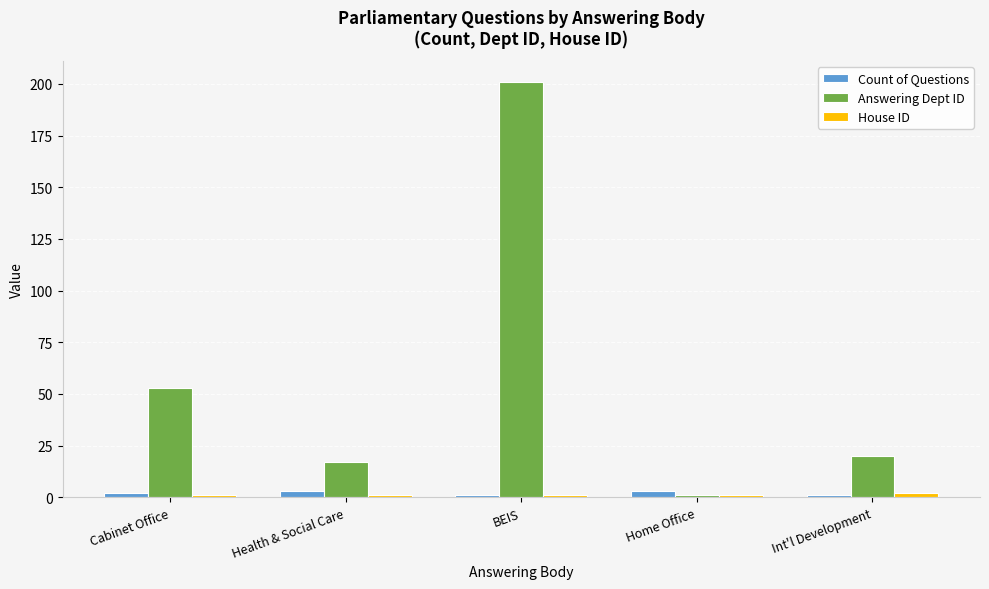

Which series changed the most between BEIS and Home Office?

Answering Dept ID